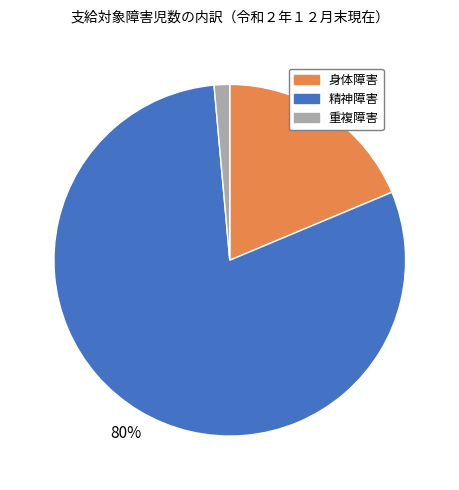

Does any single category account for the majority?

Yes